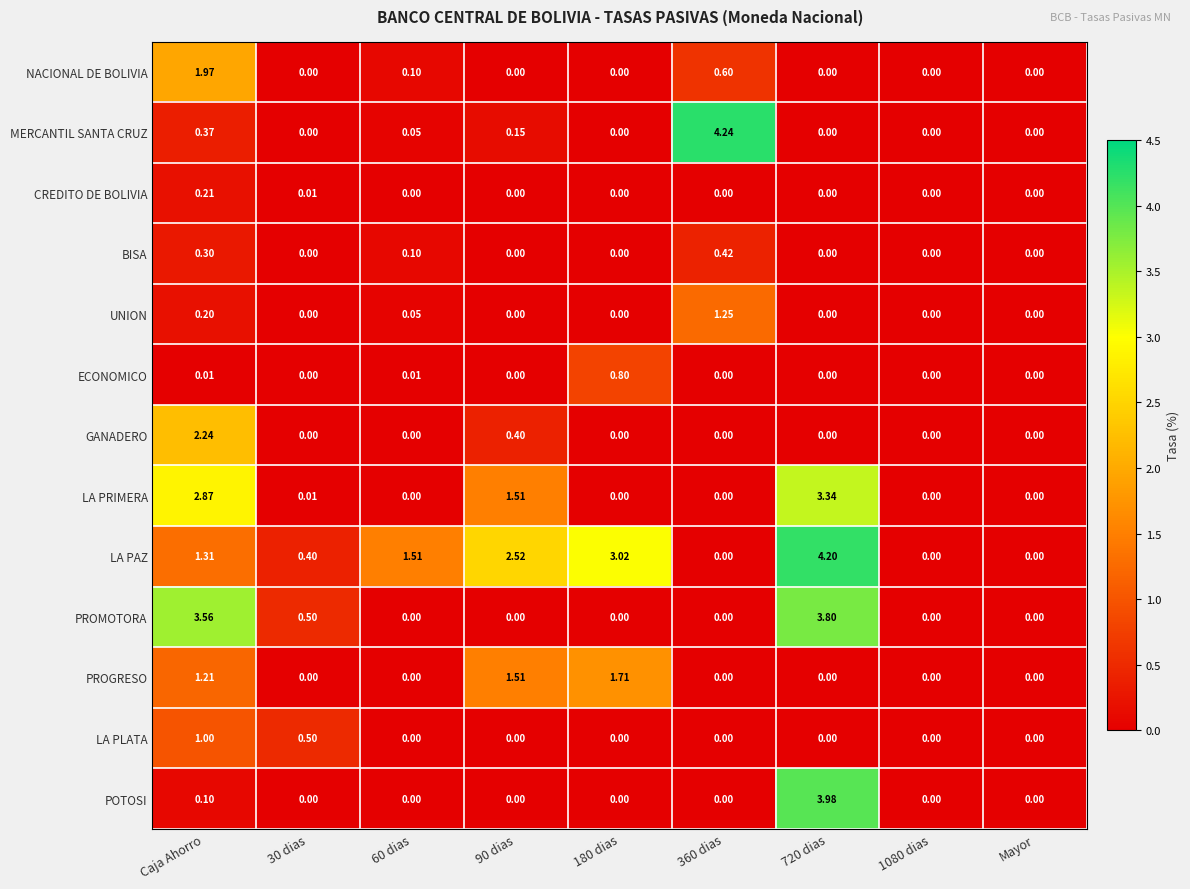

Which series has the largest range (max minus min)?

MERCANTIL SANTA CRUZ